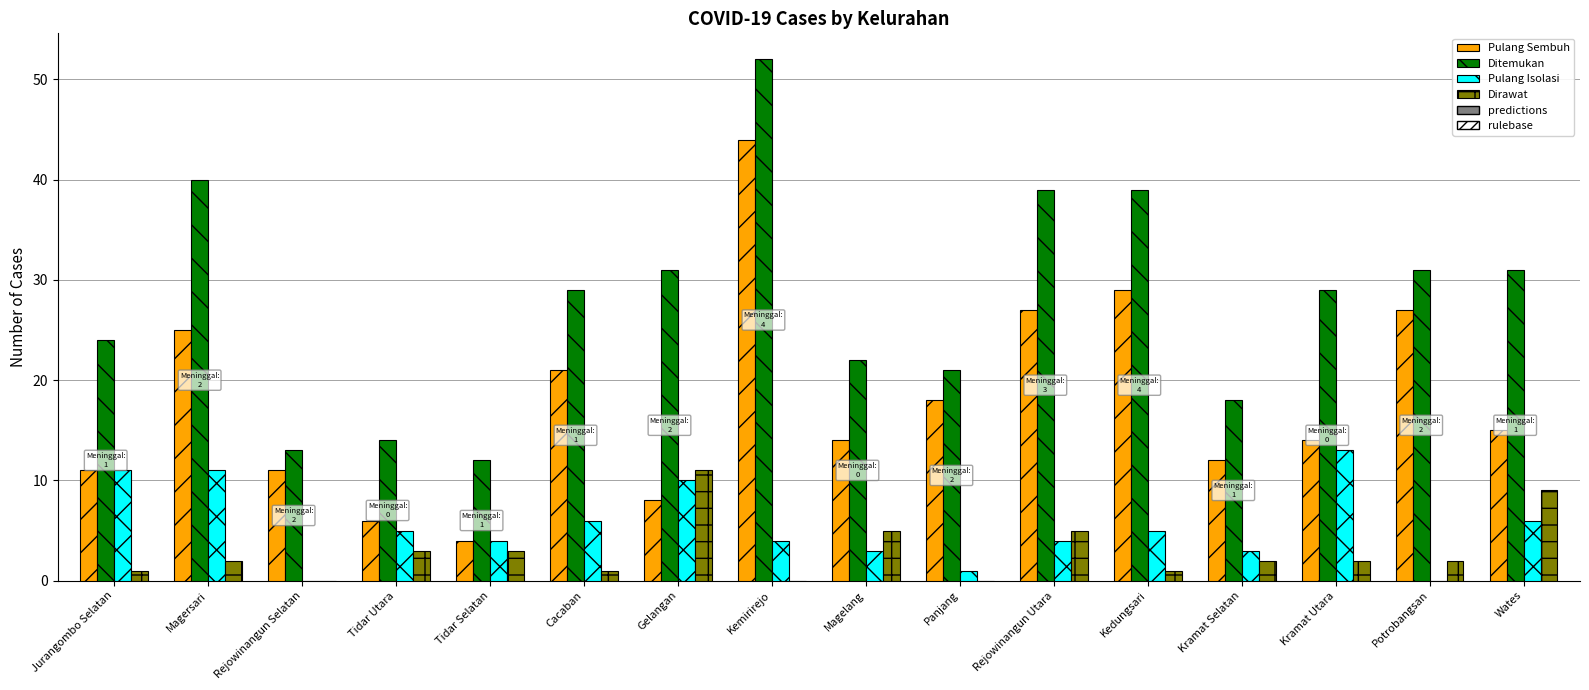

Between Magelang and Wates, which series saw the biggest shift?

Ditemukan